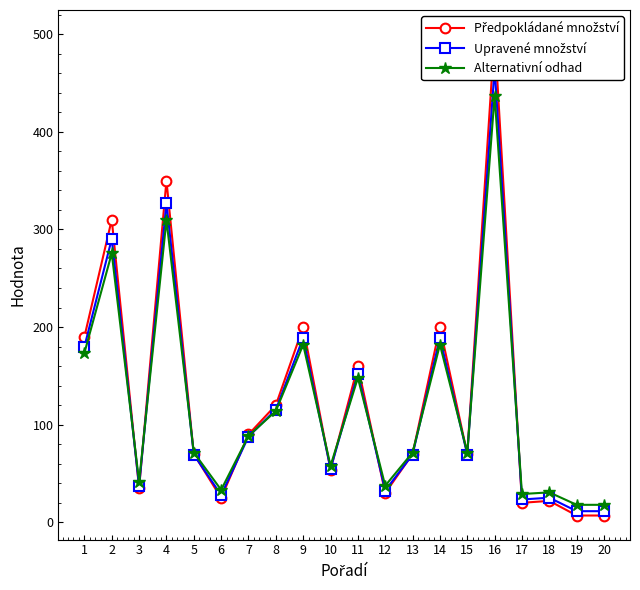

Which series has the largest total across all categories?

Předpokládané množství